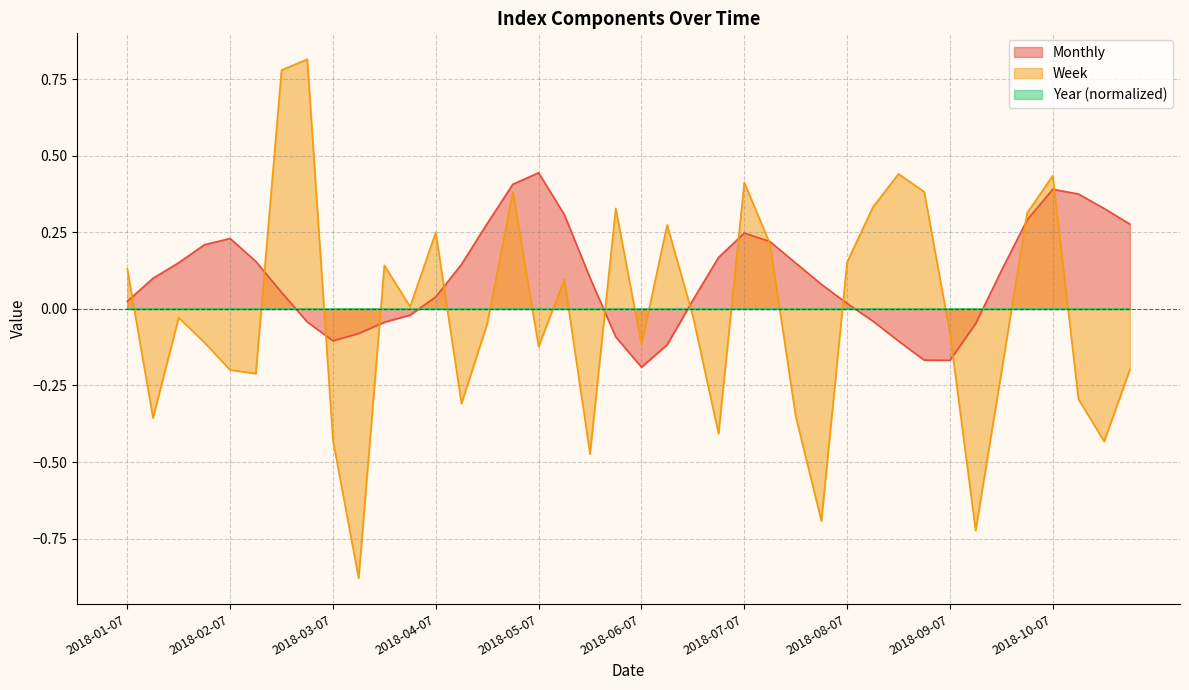

The Monthly series shows -0.2 at 2018-06-07. True or false?

True